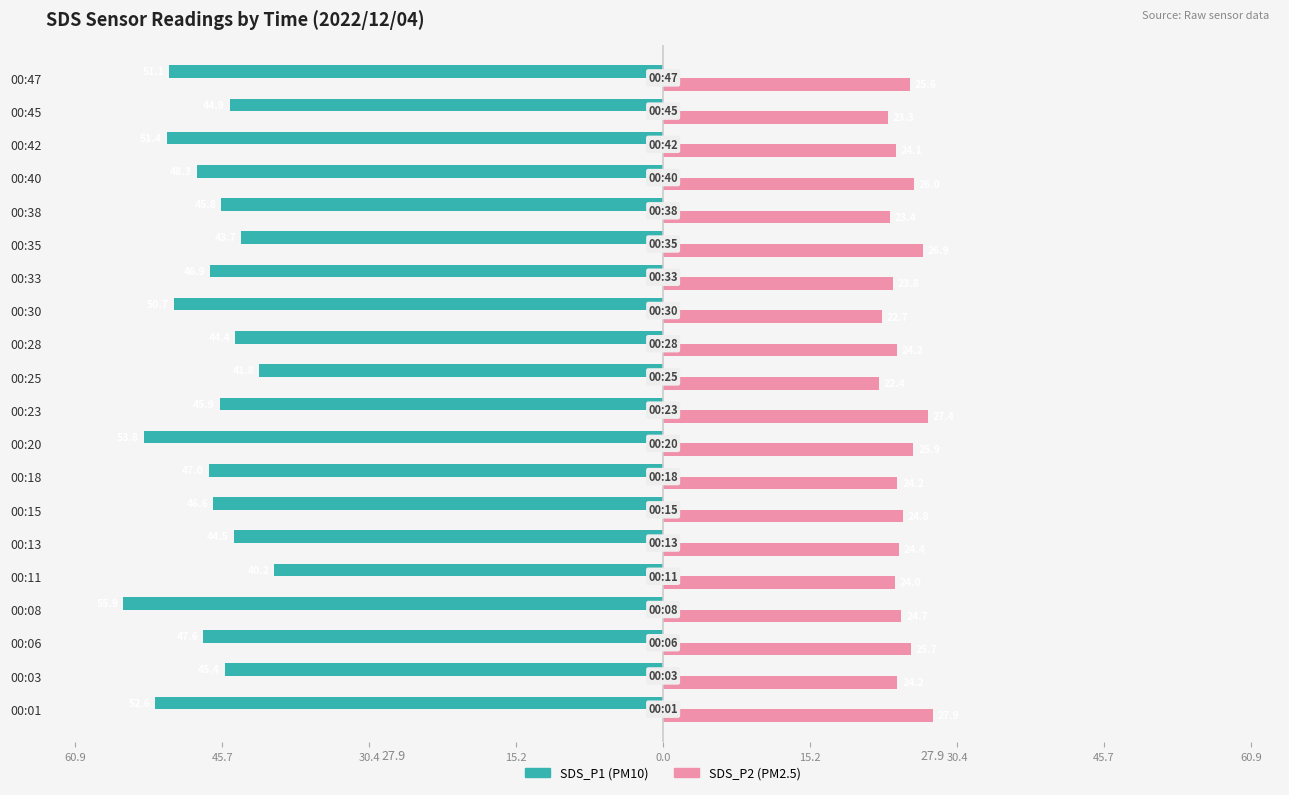

Reading left to right, list all the values displayed in this chart.

SDS_P1: -52.6	-45.4	-47.6	-55.9	-40.2	-44.5	-46.6	-47.0	-53.8	-45.9	-41.8	-44.4	-50.7	-46.9	-43.7	-45.8	-48.3	-51.4	-44.9	-51.1
SDS_P2: 27.9	24.2	25.7	24.7	24.0	24.4	24.8	24.2	25.9	27.4	22.4	24.2	22.7	23.8	26.9	23.4	26.0	24.1	23.3	25.6